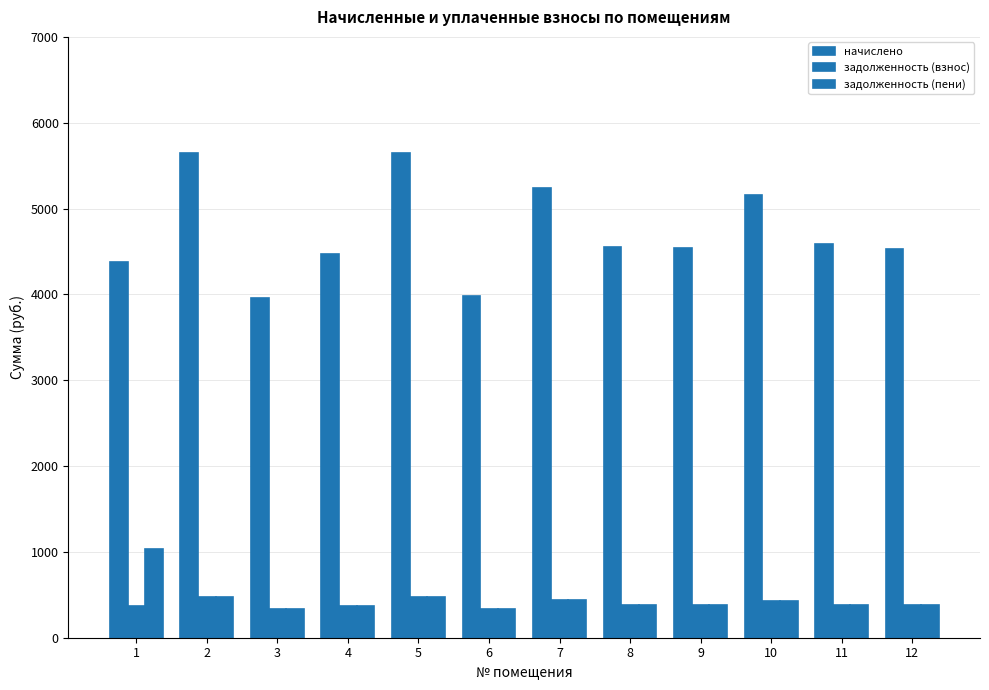

What is the total value across all series at 12?

5286.0